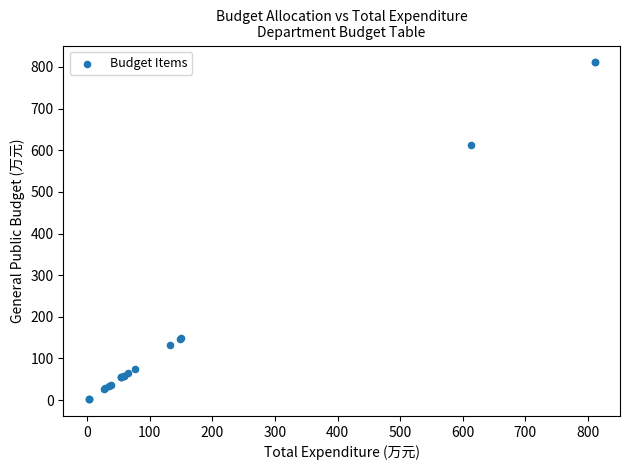

What Y value in the scatter plot is closest to 406?

613.4